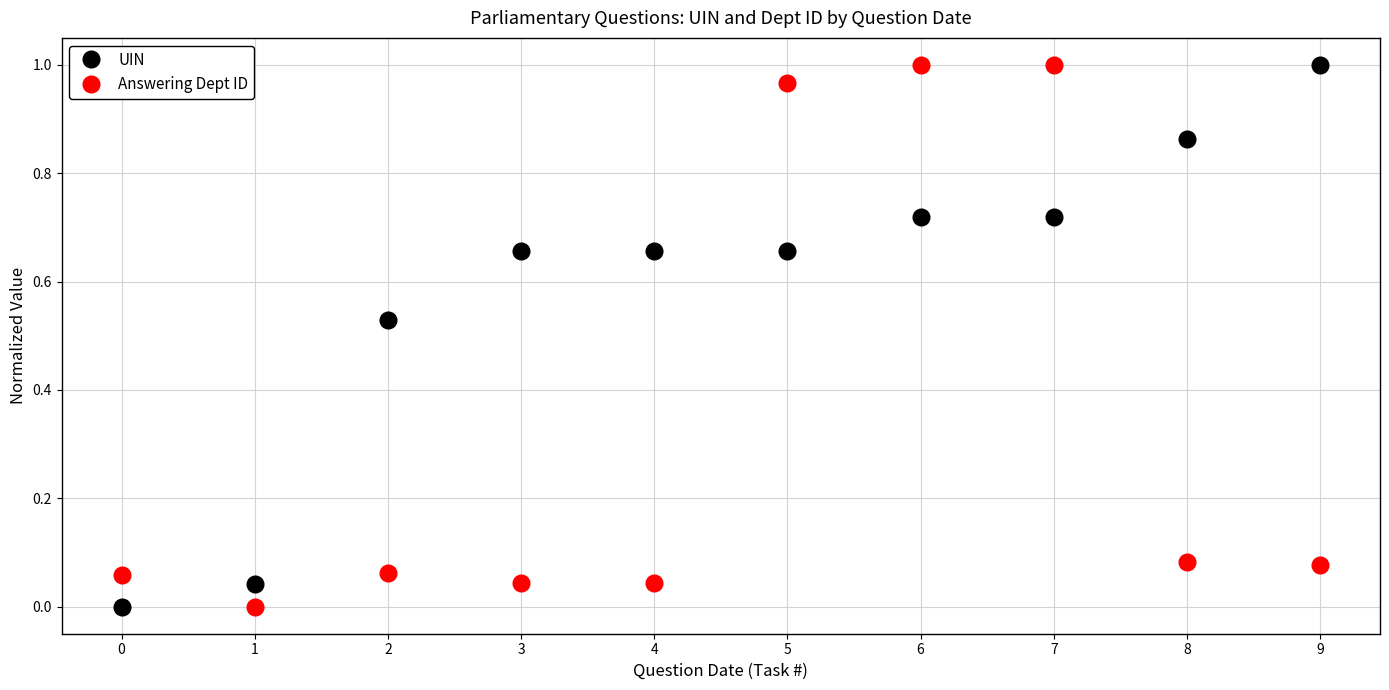

Is the value of UIN at 3 greater than the value of Answering Dept ID at 3?

Yes